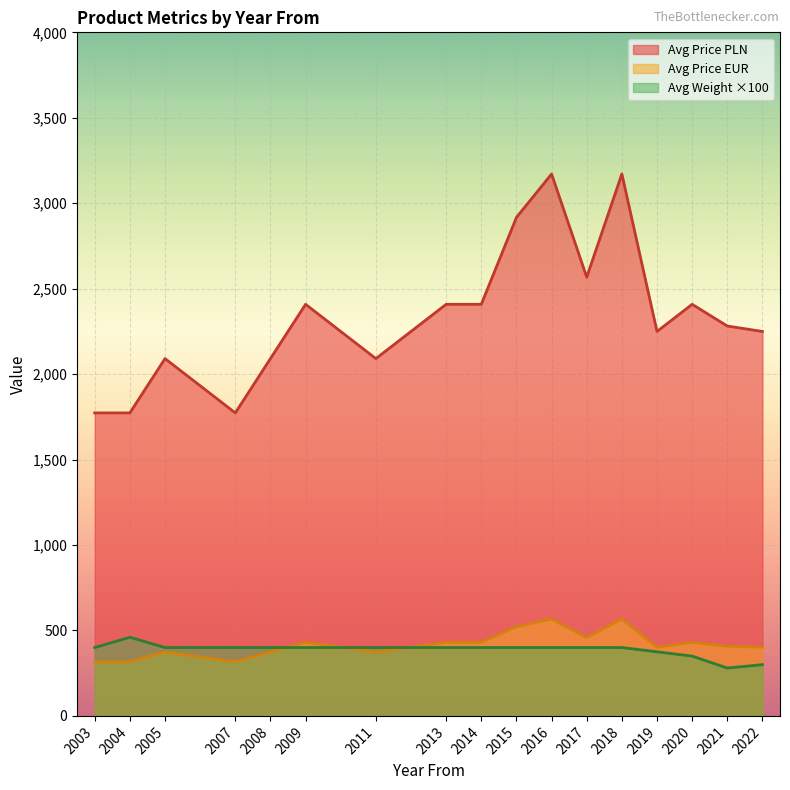

Rank the series at 2016 from lowest to highest value.

Avg Weight ×100, Avg Price EUR, Avg Price PLN